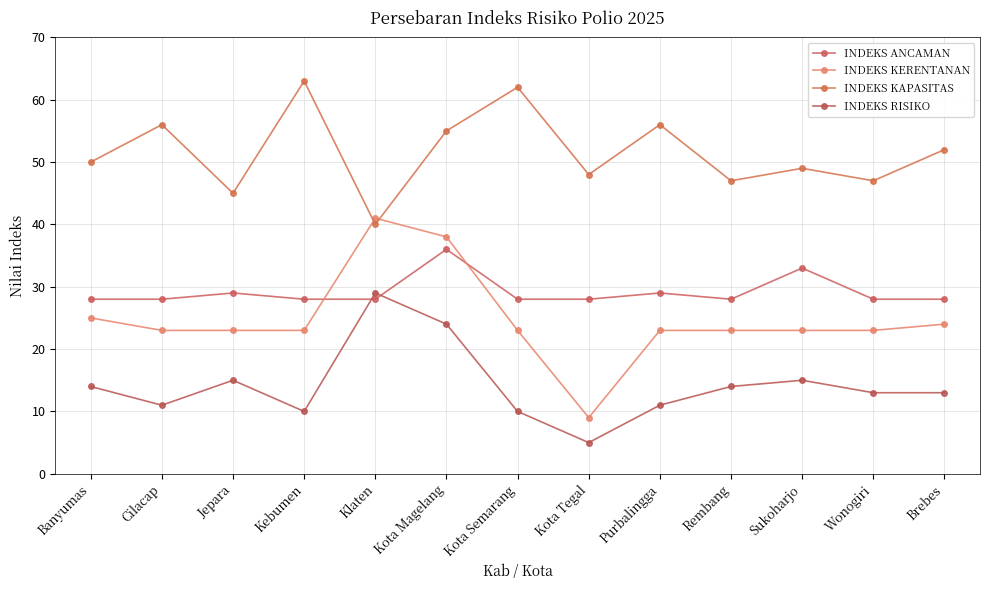

What is the average value of the INDEKS RISIKO series?

14